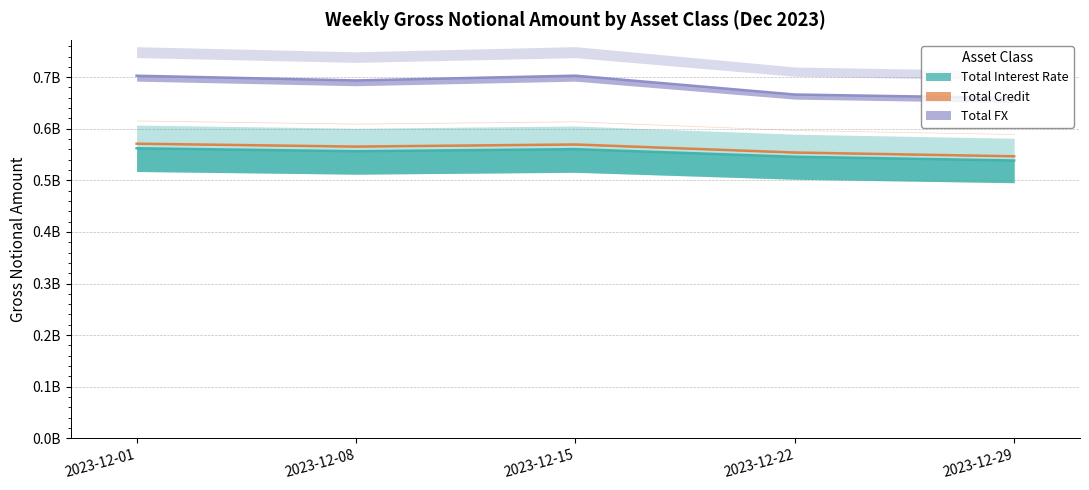

Where is the first local maximum for Total Interest Rate?

2023-12-15